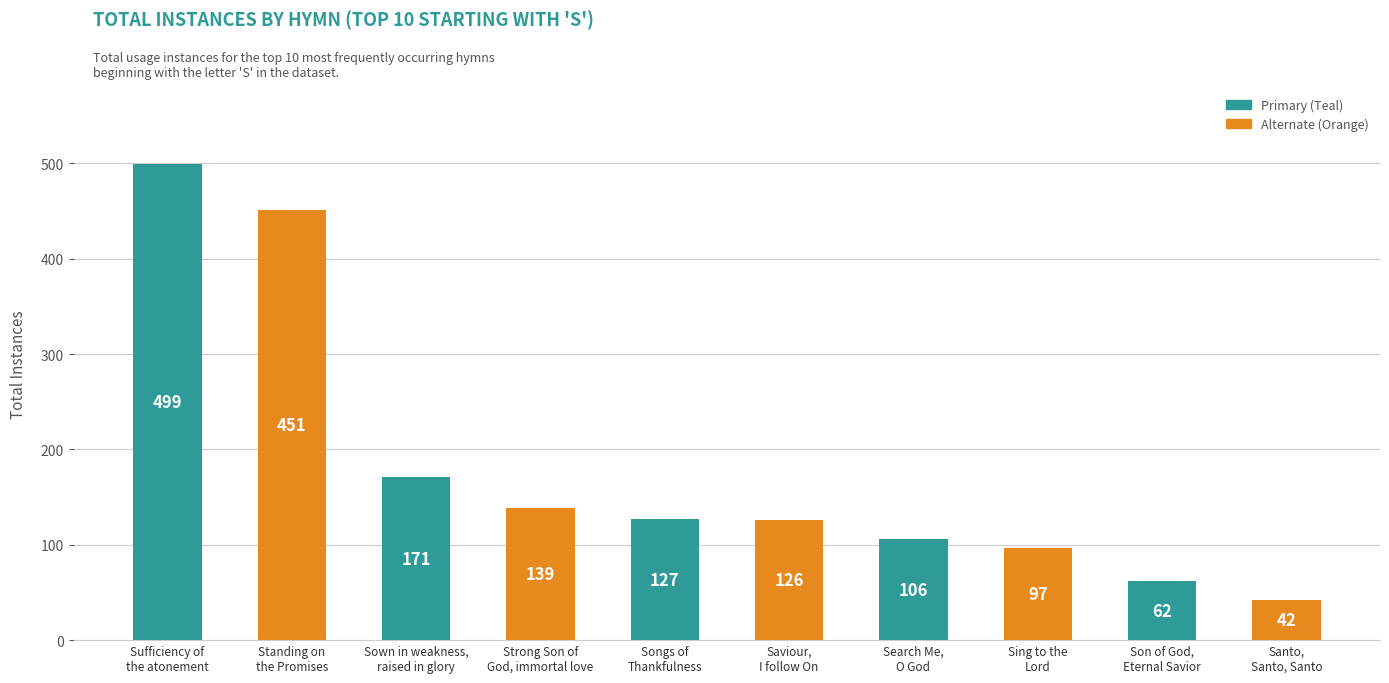

What is the minimum value shown in the chart?

42